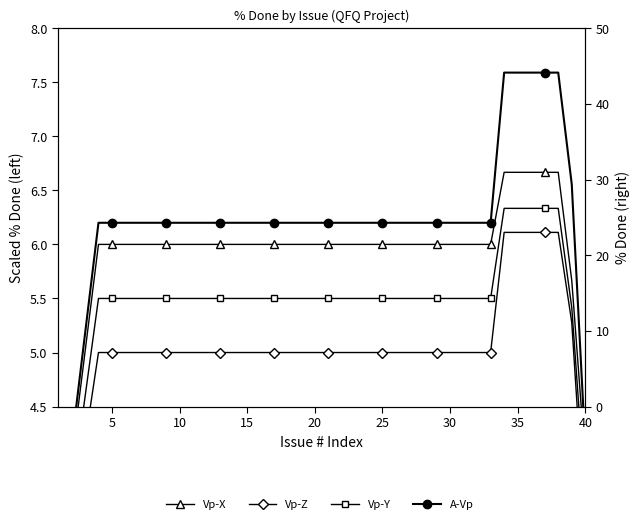

True or false: Vp-Z and A-Vp cross at least once.

False